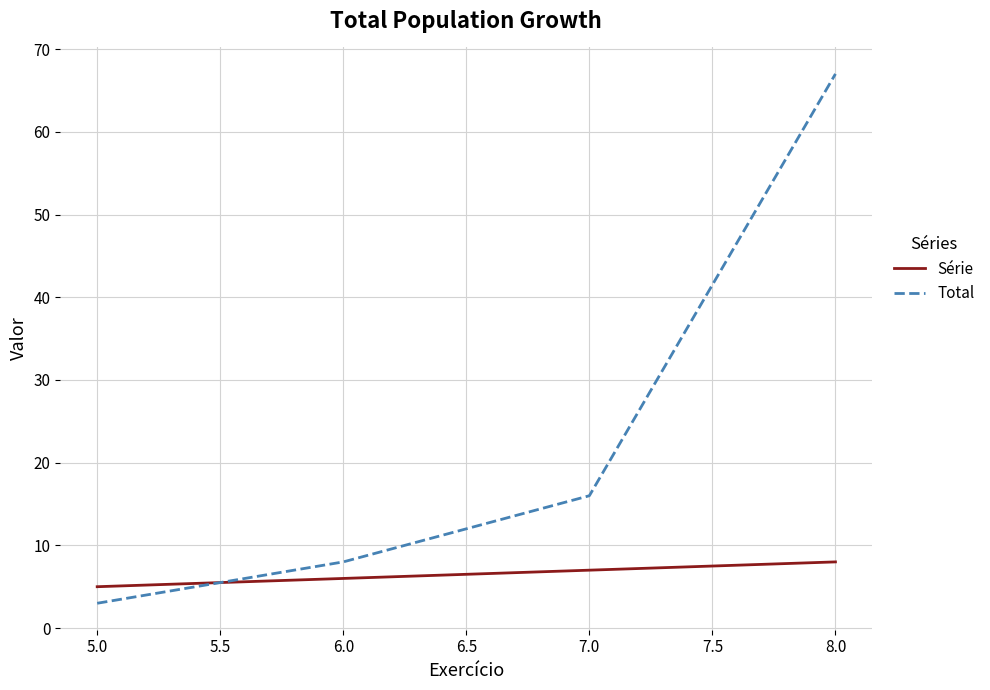

What is the average value of the Total series?

24